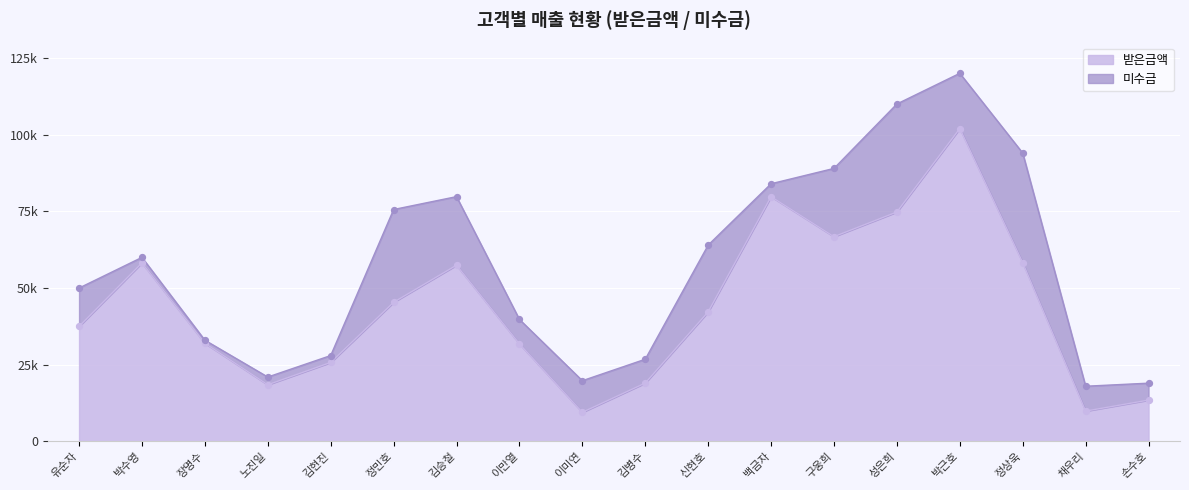

What is the ratio of the value at 이만열 to the value at 이미연?

3.3